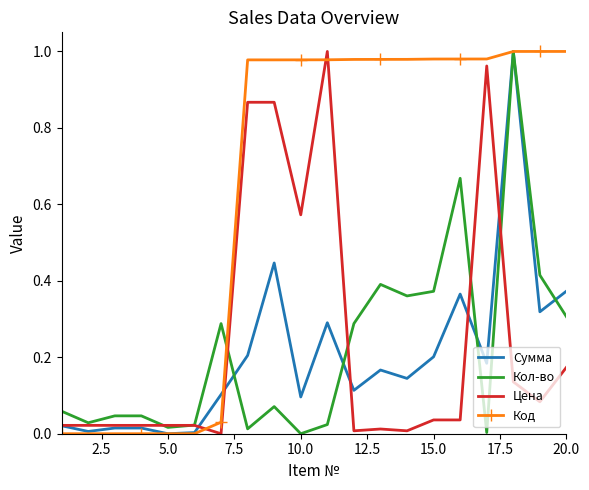

True or false: Код and Цена cross at least once.

True